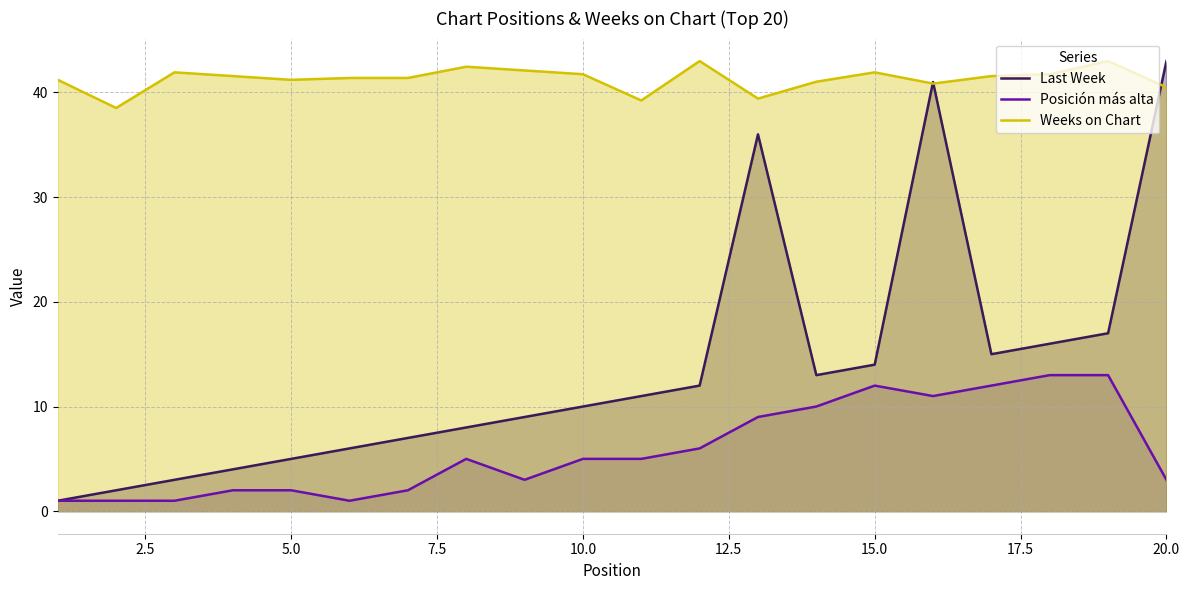

Rank the series by their maximum value, from highest to lowest.

Last Week, Weeks on Chart, Posición más alta